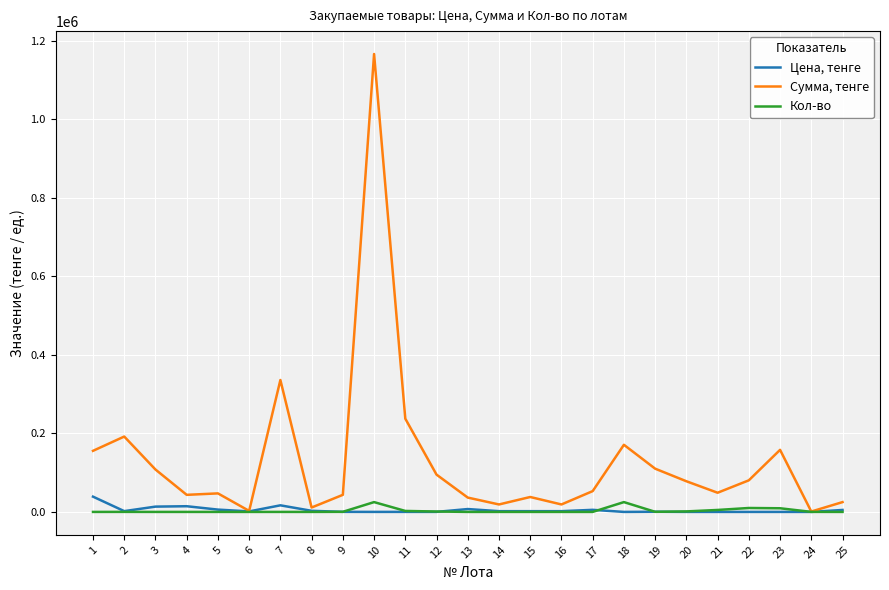

What is the difference between the Кол-во values at 9 and 6?

248.0